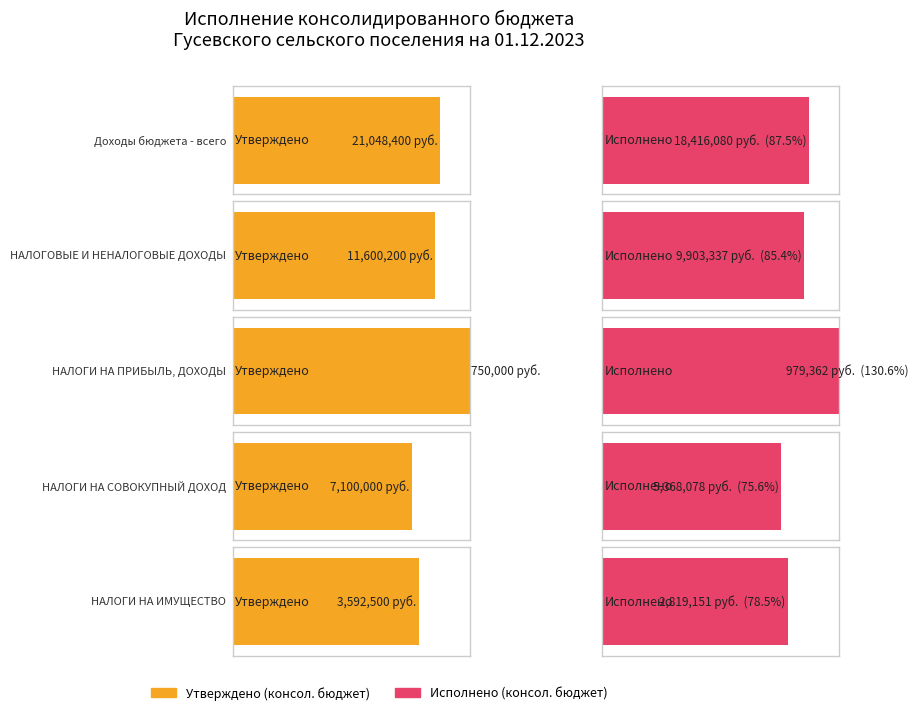

What is the label of the 2nd bar from the right?

НАЛОГИ НА СОВОКУПНЫЙ ДОХОД